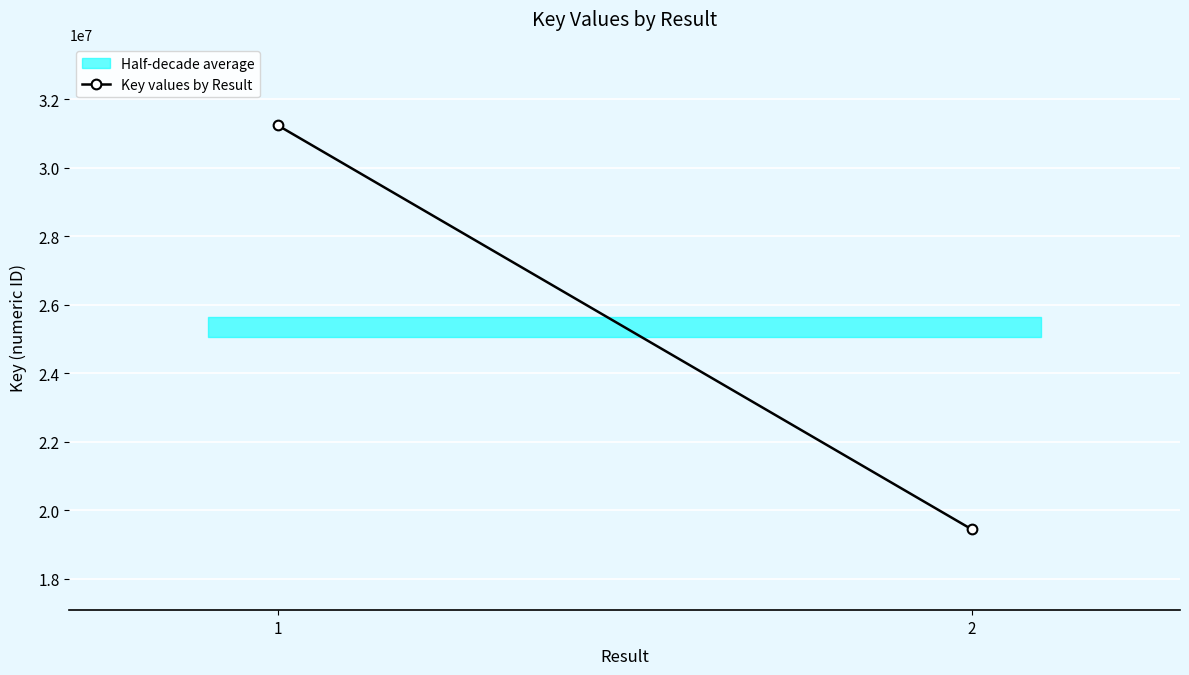

The chart shows a value of 31247515 at 1. True or false?

True